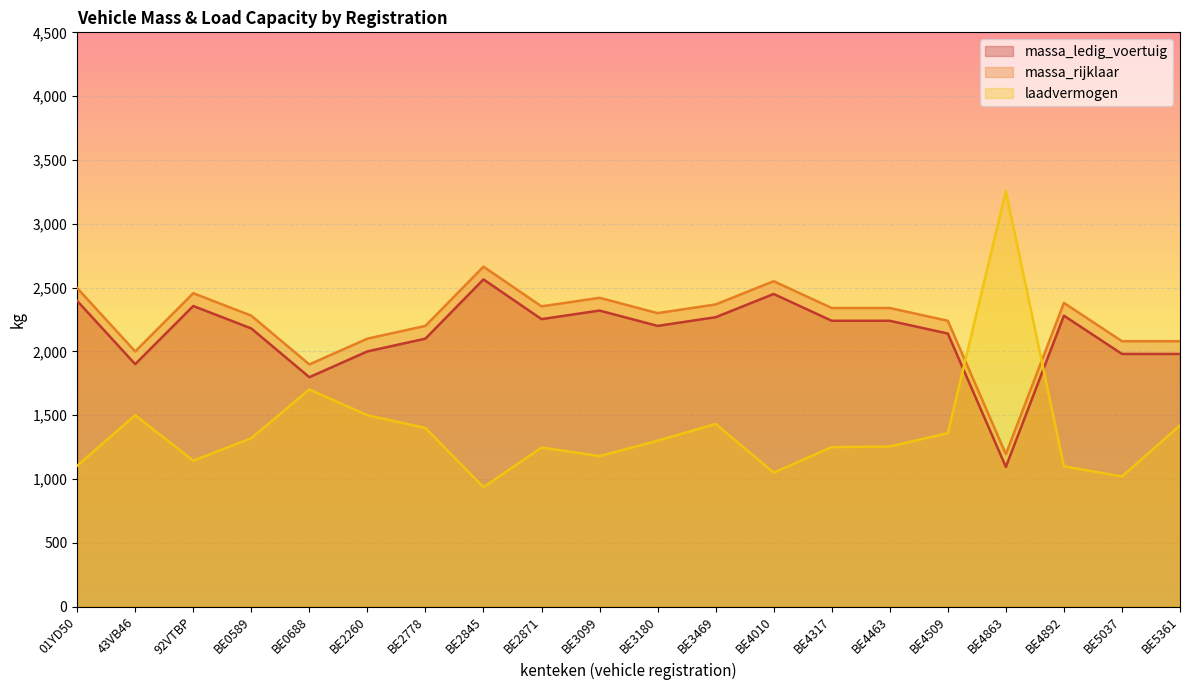

The value of massa_rijklaar at 43VB46 is 1208. True or false?

False